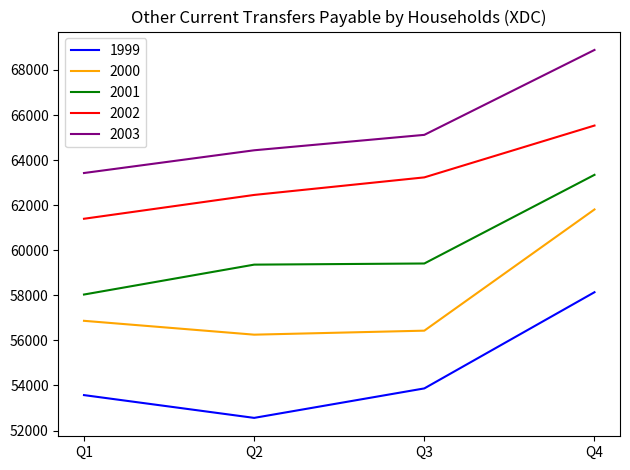

Is it true that 2003 equals 106778.4 at Q1?

False